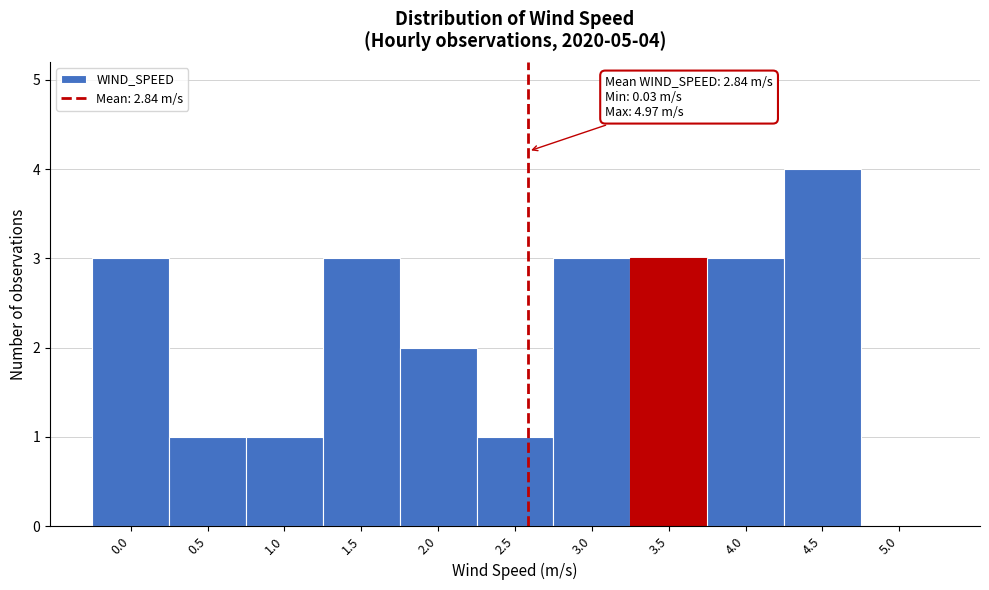

Reading right to left, transcribe all the data shown in this chart.

5.0=0	4.5=4	4.0=3	3.5=3	3.0=3	2.5=1	2.0=2	1.5=3	1.0=1	0.5=1	0.0=3